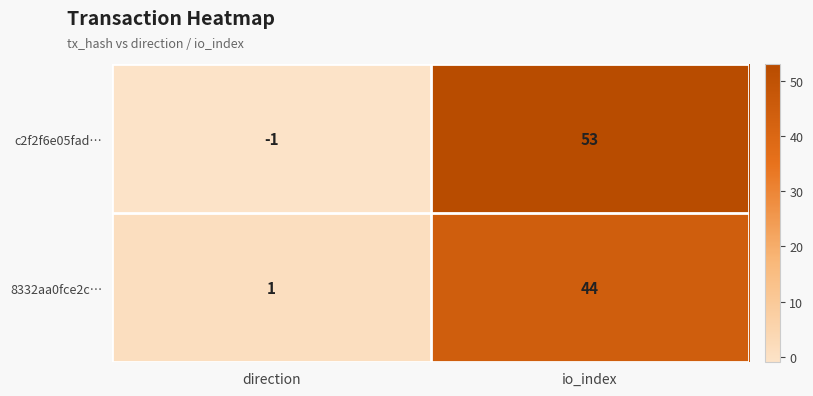

Rank the series by their average value, from highest to lowest.

c2f2f6e05fad…, 8332aa0fce2c…